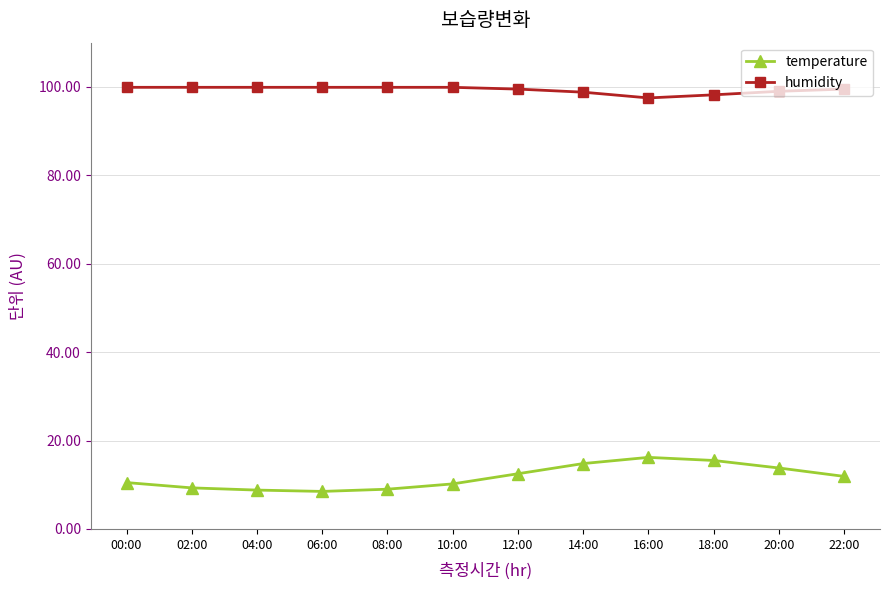

Which series has the largest range (max minus min)?

temperature